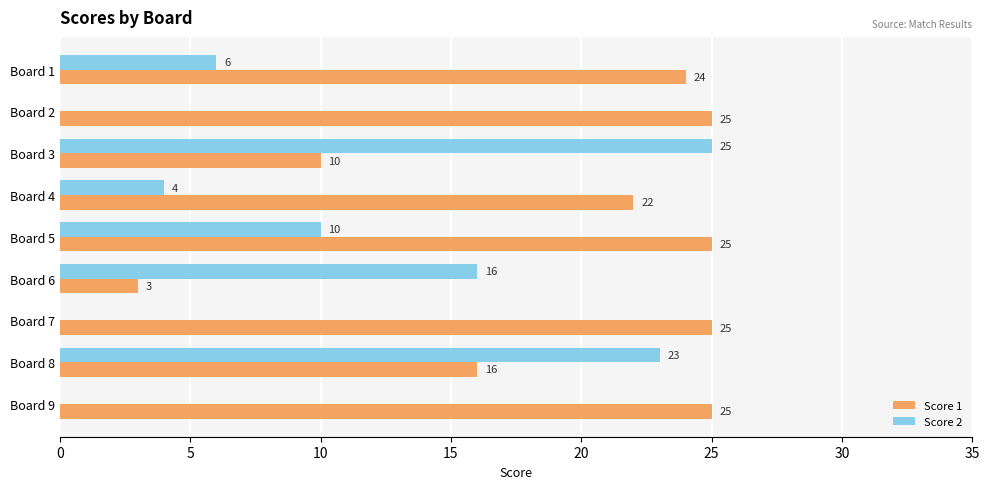

At which label is Score 1 closest to 14?

Board 8